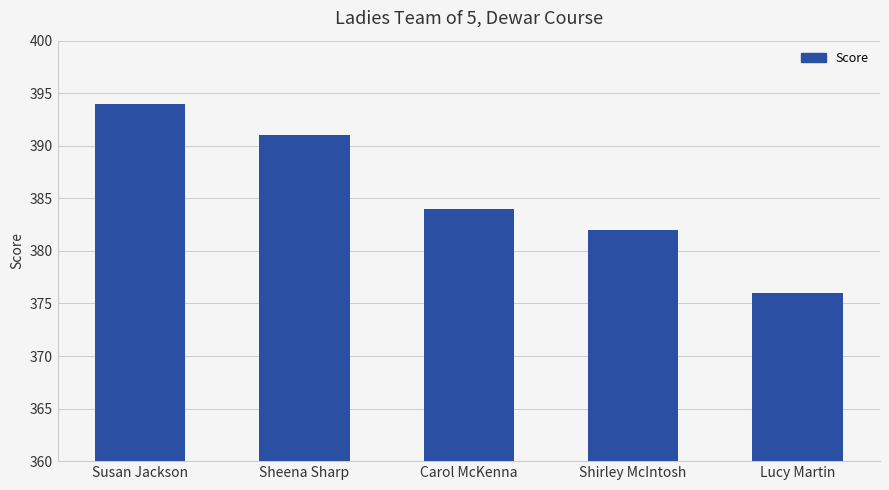

What is the sum of the values at Carol McKenna and Sheena Sharp?

775